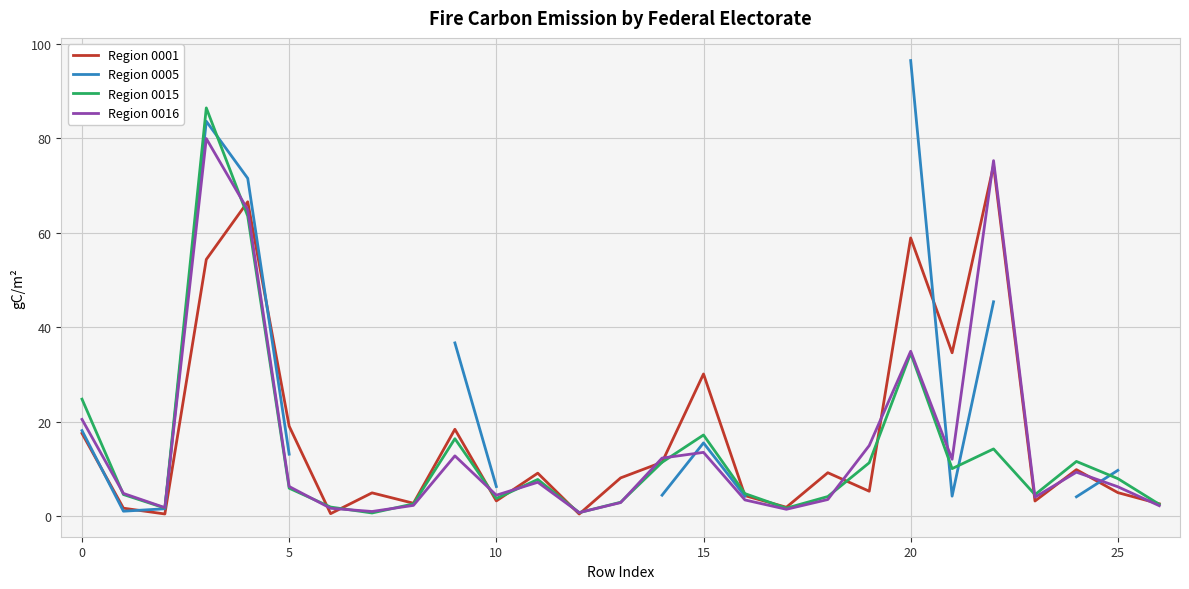

Does the chart display data point markers on the line(s)?

No